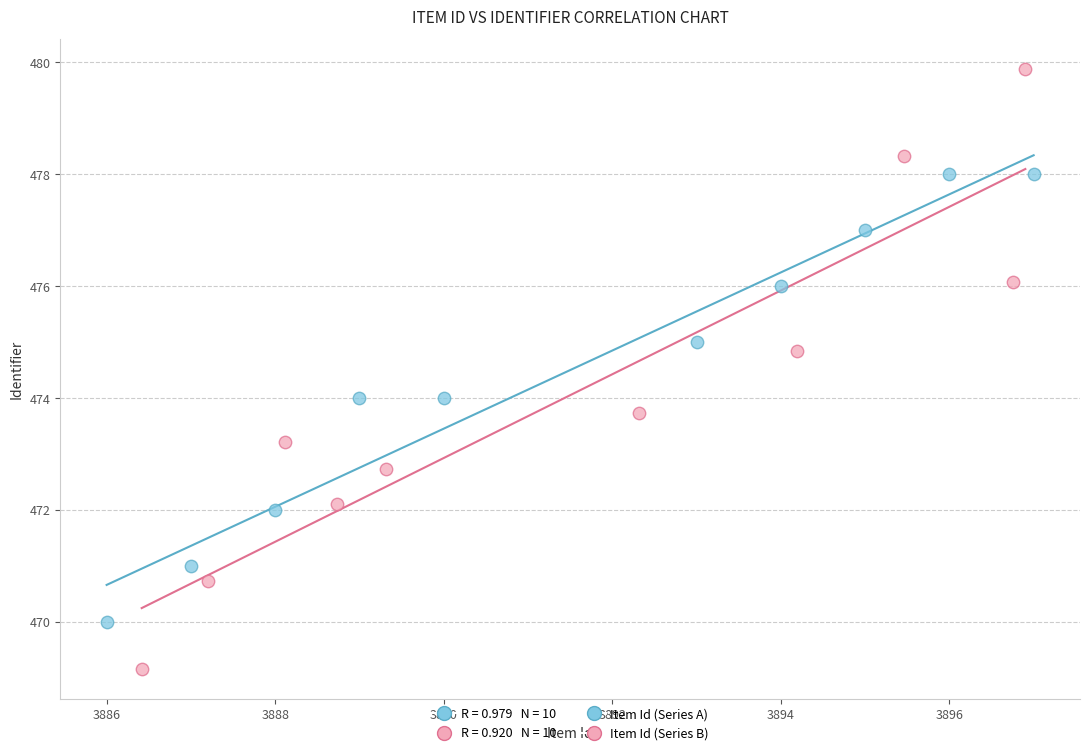

Which series contains the lowest Y value?

Item Id (Series B)